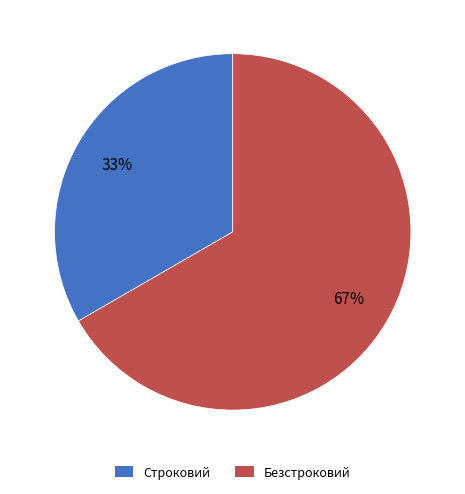

To the nearest percent, what portion does Безстроковий represent?

67%